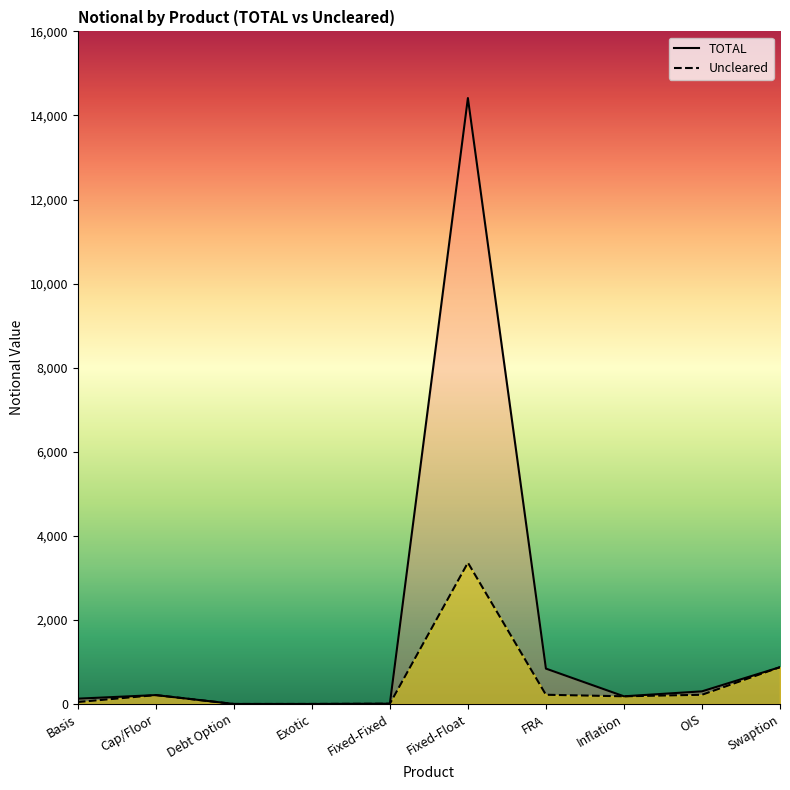

What is the approximate value of TOTAL at OIS, to the nearest 10?

300